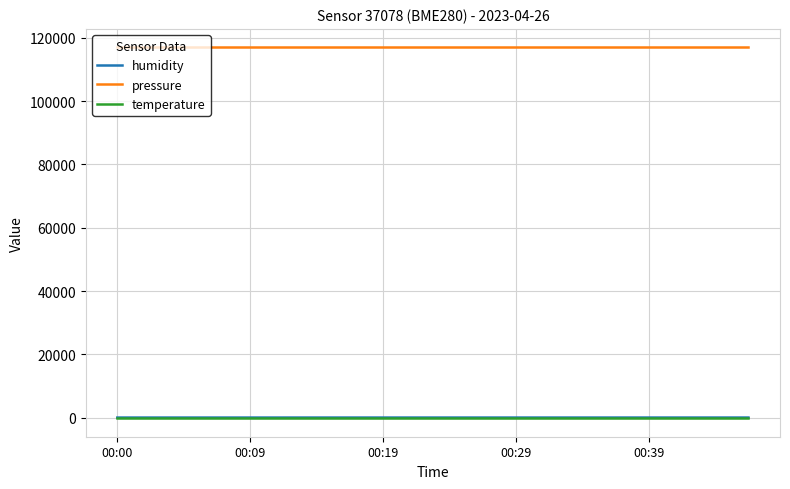

True or false: pressure and temperature intersect in this chart.

False